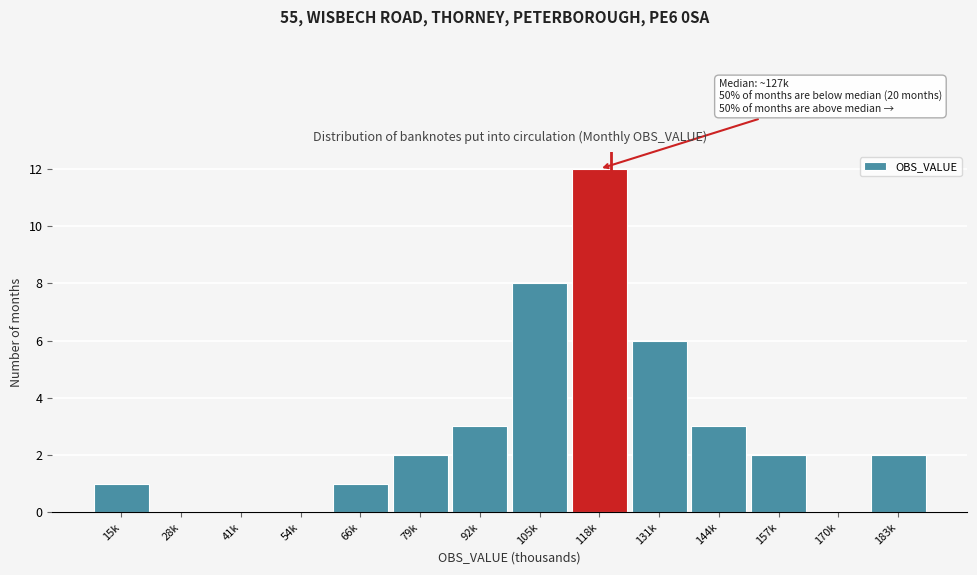

Reading left to right, what are all the values shown in this chart?

15k=1	28k=0	41k=0	54k=0	66k=1	79k=2	92k=3	105k=8	118k=12	131k=6	144k=3	157k=2	170k=0	183k=2